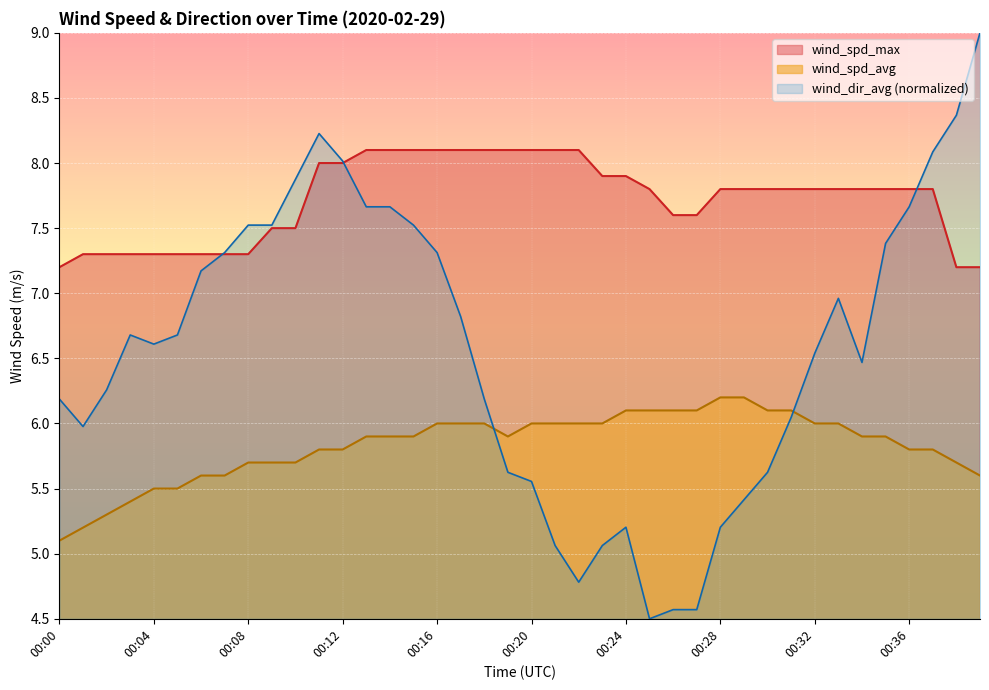

Where is wind_spd_avg nearest to the value 5?

00:00